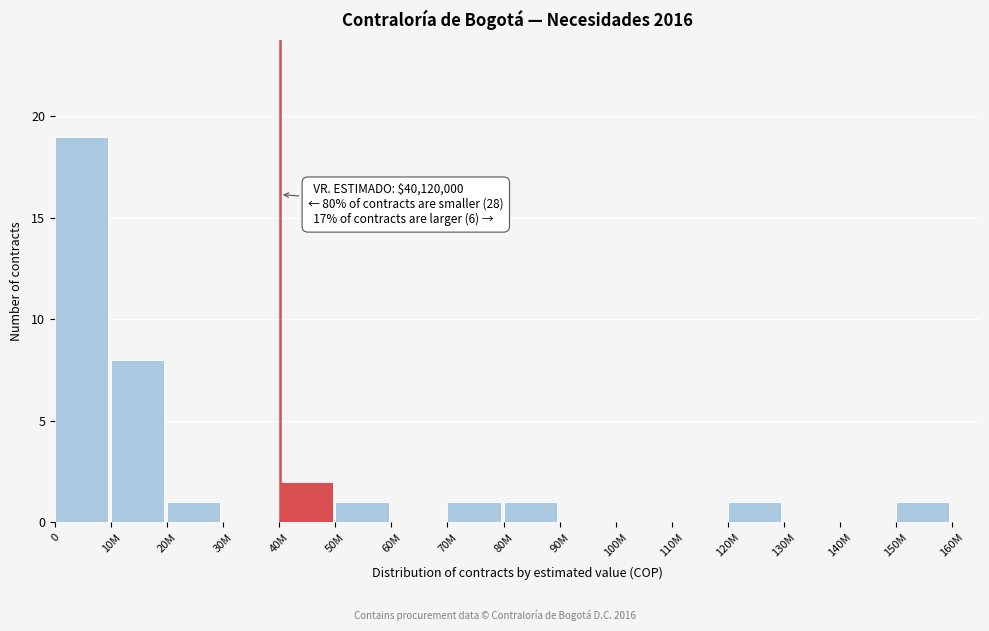

Reading left to right, what are all the values shown in this chart?

0=19	10M=8	20M=1	30M=0	40M=2	50M=1	60M=0	70M=1	80M=1	90M=0	100M=0	110M=0	120M=1	130M=0	140M=0	150M=1